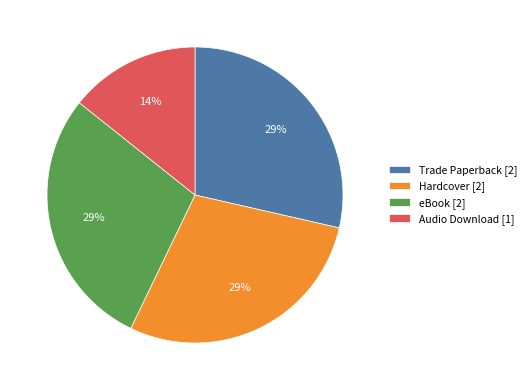

Does any single category account for the majority?

No